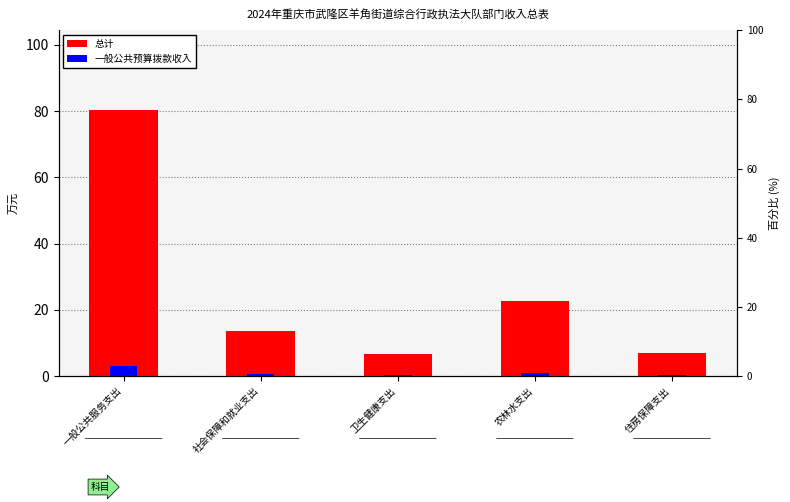

What is the sum of the 总计 values at 住房保障支出 and 社会保障和就业支出?

20.5